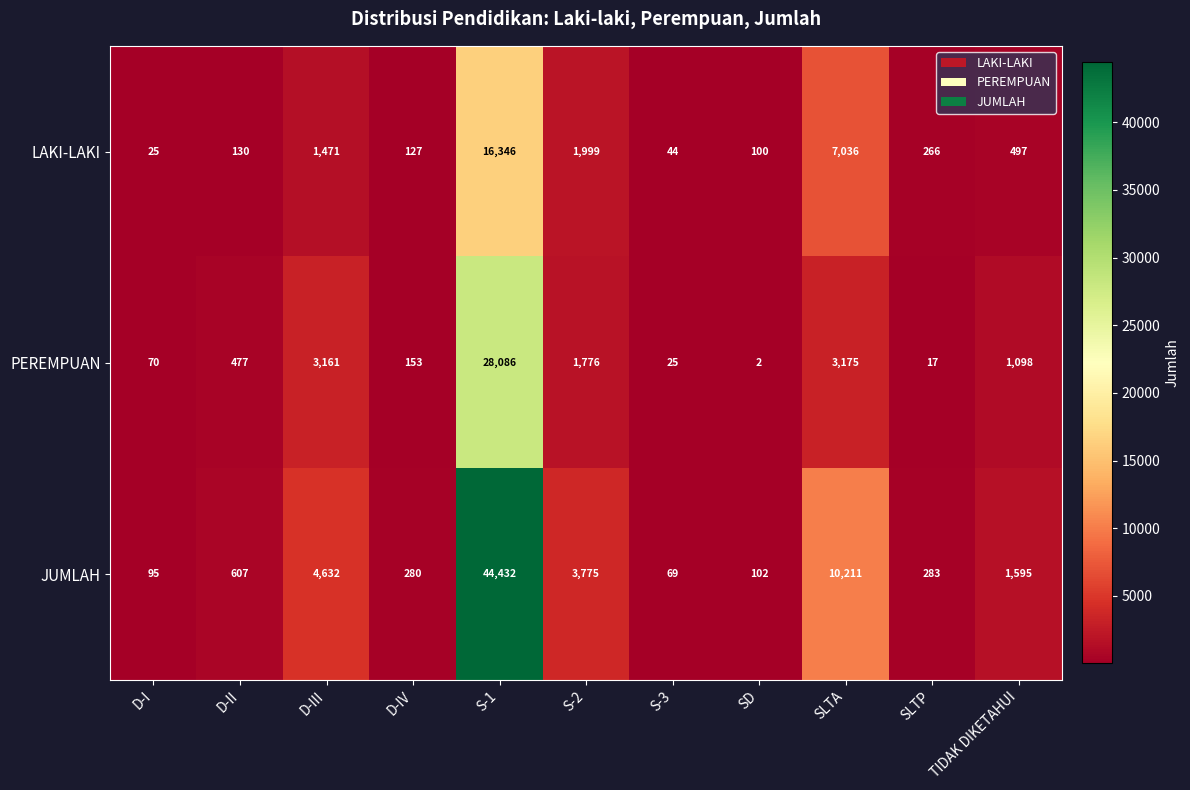

How many distinct data groups are displayed?

3